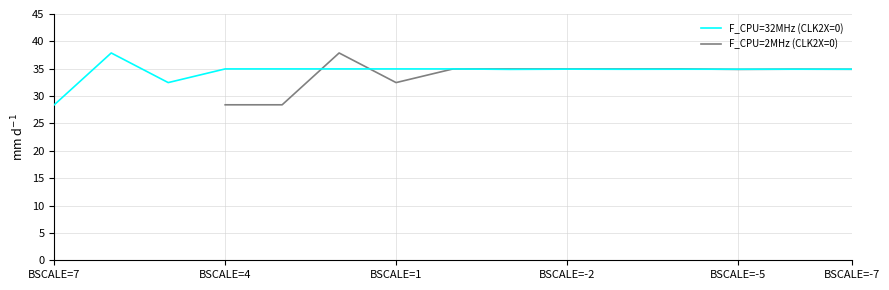

What is the maximum value for F_CPU=32MHz (CLK2X=0)?

37.9